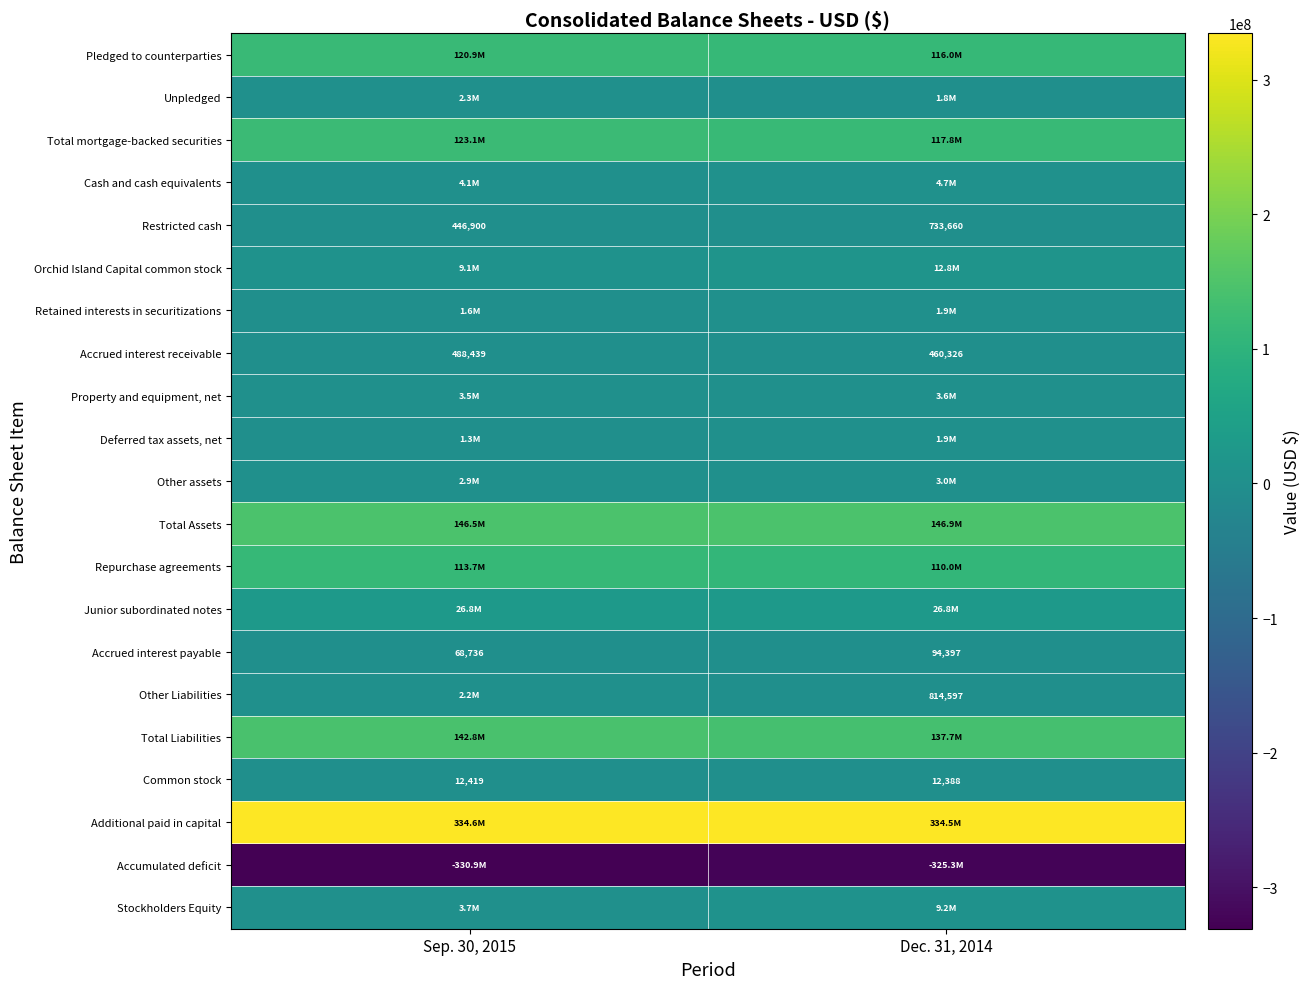

At which label is Accrued interest receivable closest to 474382?

Dec. 31, 2014